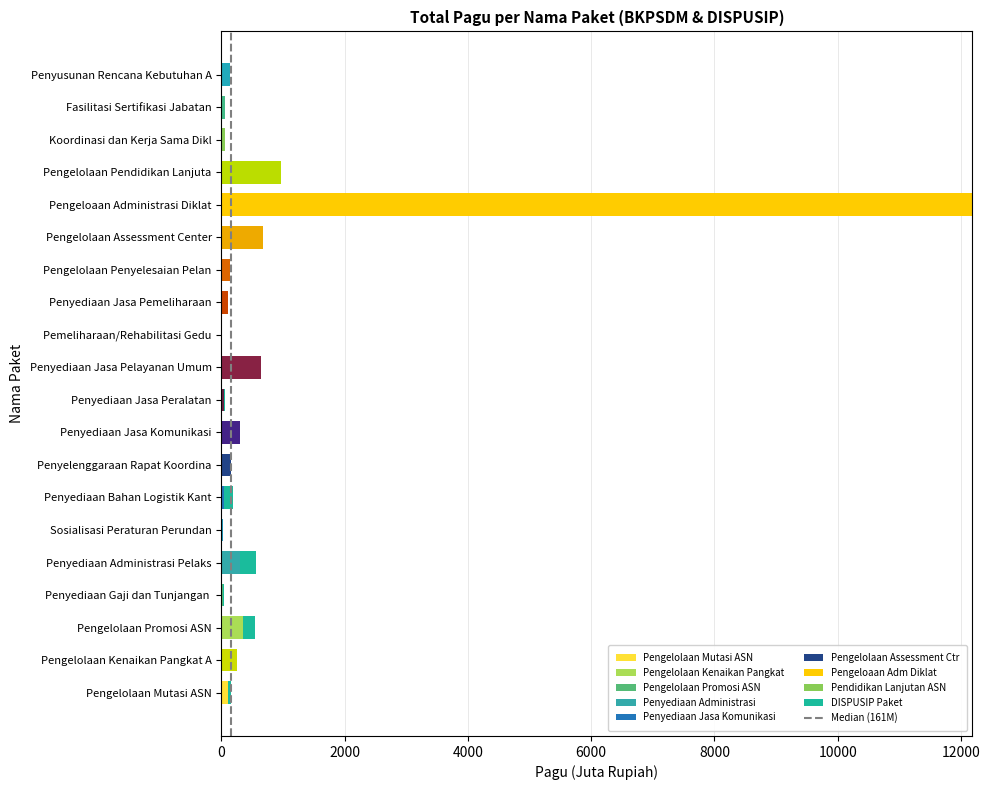

Are the bars horizontal?

Yes